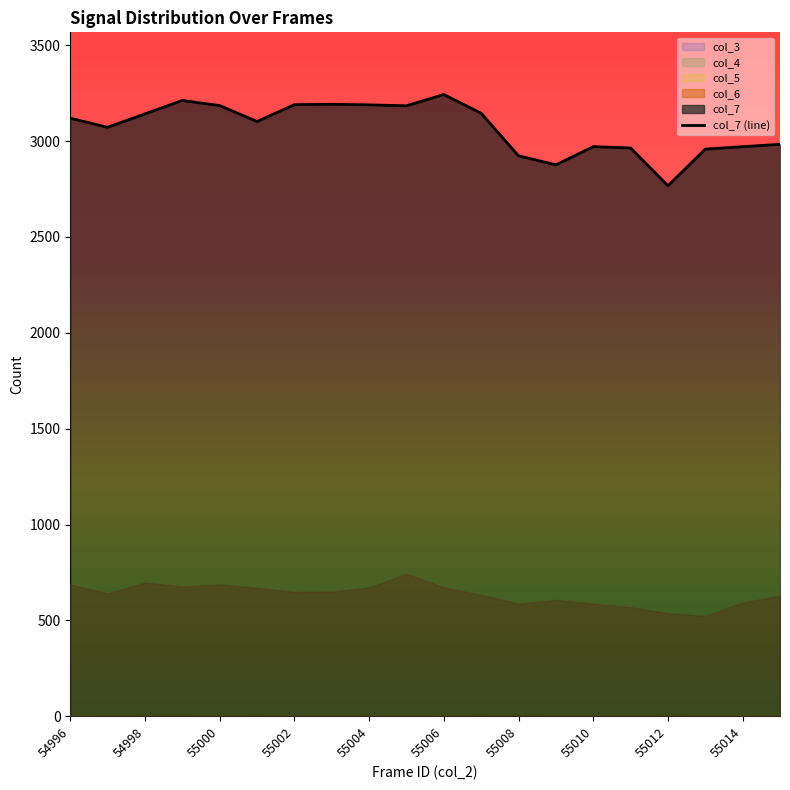

Reading left to right, list all the values displayed in this chart.

col_3: 54996=0	54997=0	54998=0	54999=0	55000=0	55001=0	55002=0	55003=0	55004=0	55005=0	55006=0	55007=0	55008=0	55009=0	55010=0	55011=0	55012=0	55013=0	55014=0	55015=0
col_4: 54996=0	54997=0	54998=0	54999=0	55000=0	55001=0	55002=0	55003=0	55004=0	55005=0	55006=0	55007=0	55008=0	55009=0	55010=0	55011=0	55012=0	55013=0	55014=0	55015=0
col_5: 54996=6	54997=5	54998=2	54999=2	55000=1	55001=2	55002=4	55003=5	55004=2	55005=4	55006=6	55007=2	55008=1	55009=3	55010=3	55011=4	55012=2	55013=3	55014=6	55015=4
col_6: 54996=687	54997=641	54998=697	54999=677	55000=688	55001=670	55002=648	55003=650	55004=671	55005=743	55006=672	55007=633	55008=587	55009=607	55010=587	55011=569	55012=537	55013=523	55014=593	55015=628
col_7: 54996=3119	54997=3072	54998=3142	54999=3212	55000=3185	55001=3102	55002=3190	55003=3192	55004=3189	55005=3184	55006=3243	55007=3145	55008=2923	55009=2876	55010=2971	55011=2964	55012=2767	55013=2958	55014=2971	55015=2983